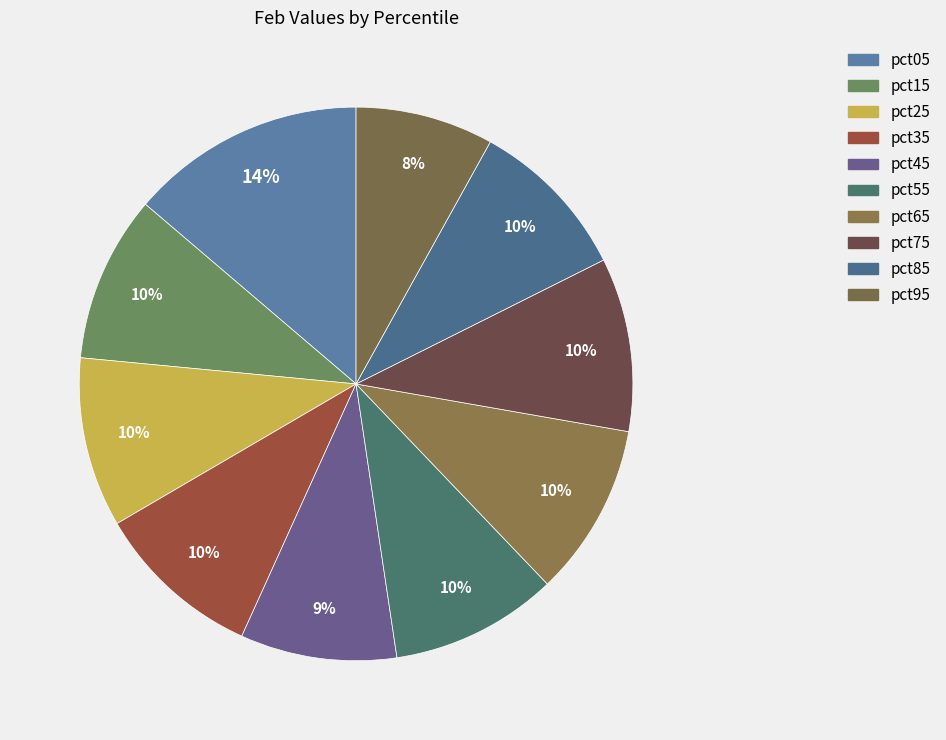

To the nearest percent, what is the difference between the pct35 and pct45 slice percentages?

1%